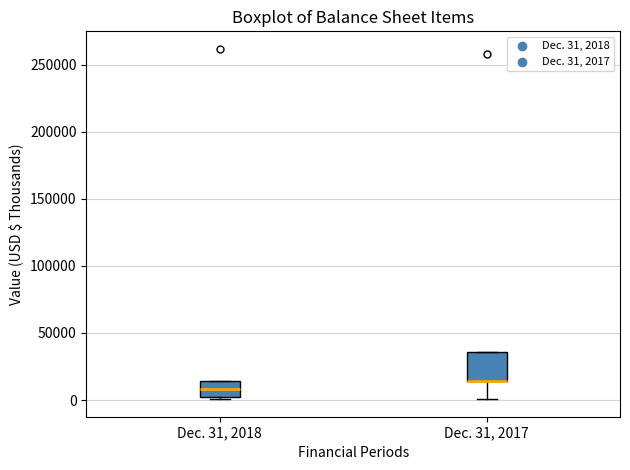

Reading left to right, transcribe this box plot: for each box, give where its median line is, the range the box spans, and where its two whiskers end, as read against the y-axis. The values are not printed on the chart, so give them approximately, as read against the axis.

Dec. 31, 2018: median 10000, box 0 to 15000, whiskers 0 (just below the box's lower edge) to 15000
Dec. 31, 2017: median 15000 (drawn on the box's lower edge), box 15000 to 35000, whiskers 0 to 35000